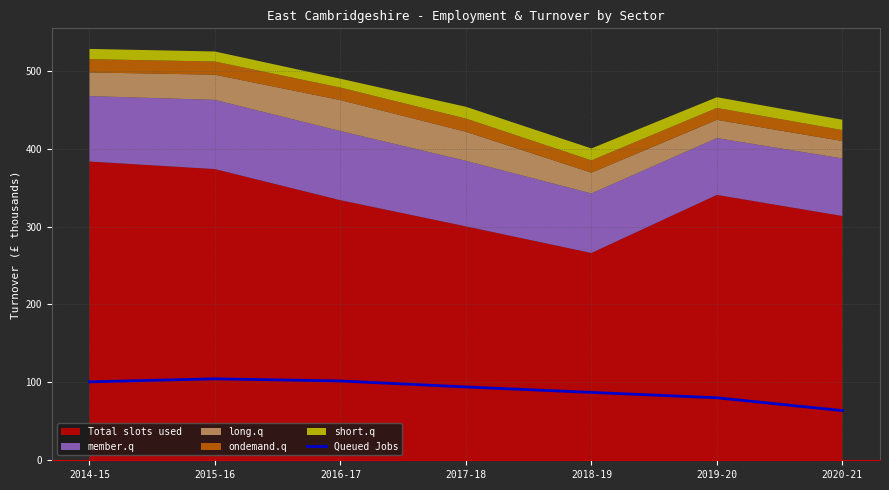

How many interior local peaks (higher than both neighbors) does the data have?

1